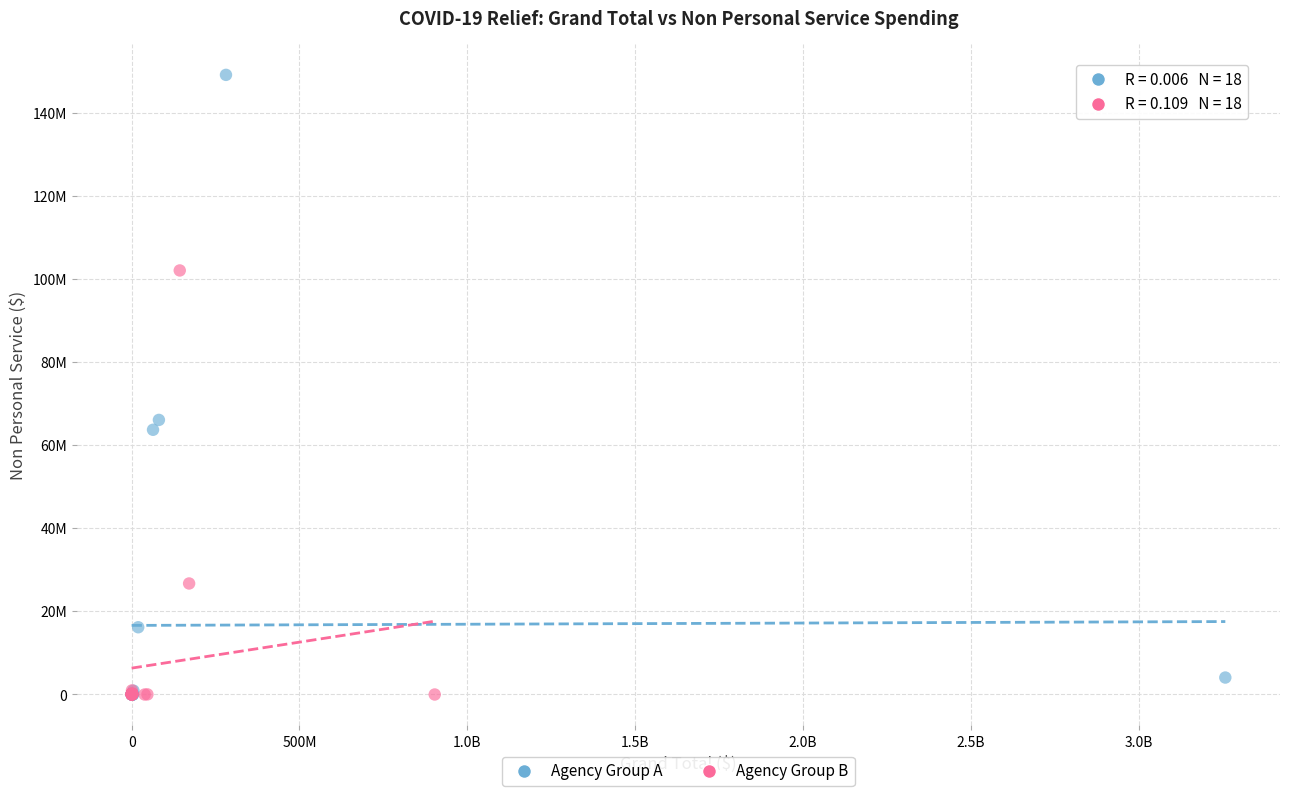

What are all the series names shown in the legend?

Agency Group A, Agency Group B